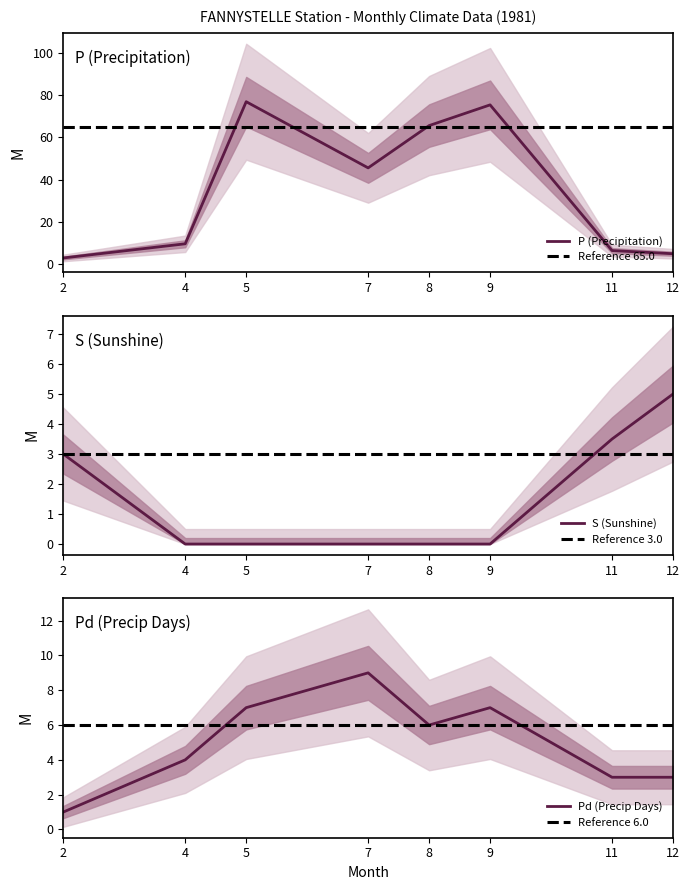

True or false: P and S cross at least once.

False